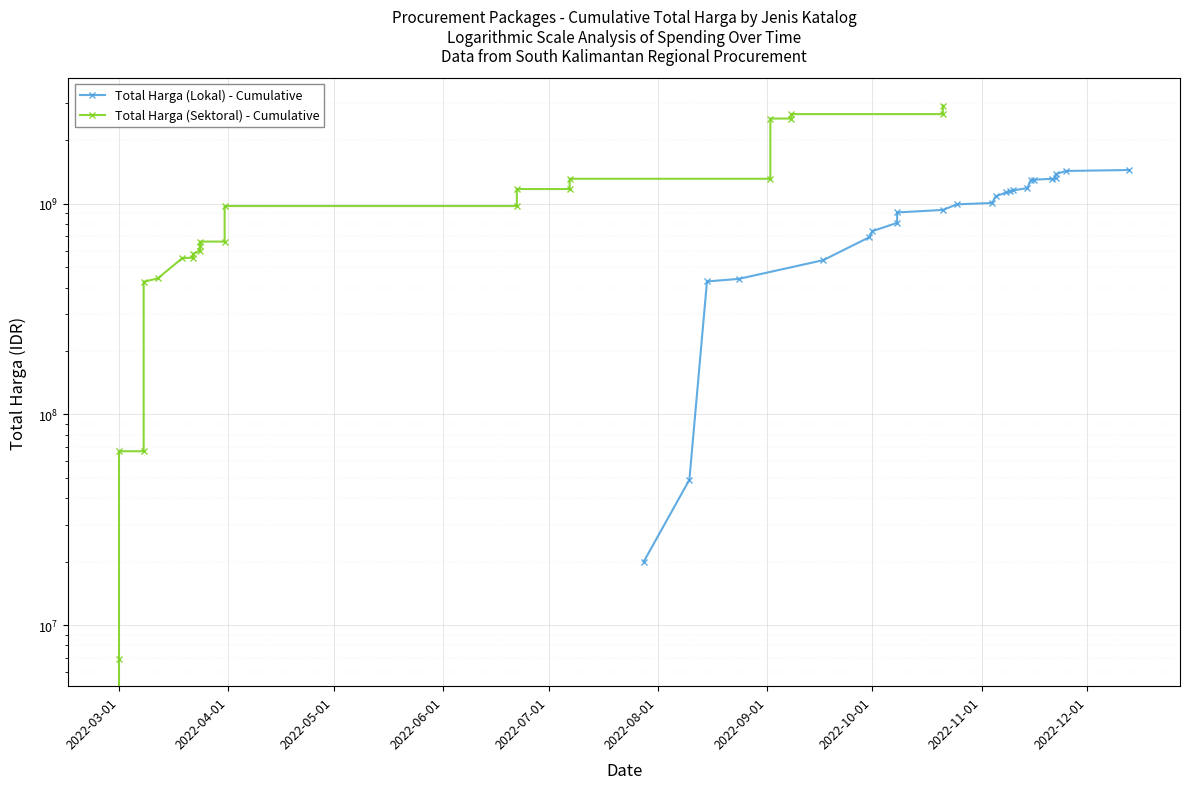

How many distinct data groups are displayed?

2